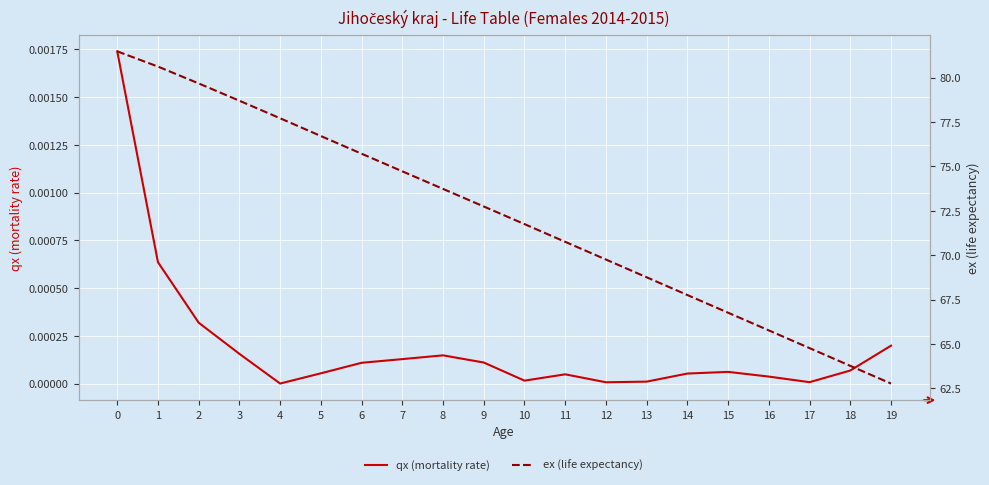

List the labels in order of ex (life expectancy) value, largest first.

0, 1, 2, 3, 4, 5, 6, 7, 8, 9, 10, 11, 12, 13, 14, 15, 16, 17, 18, 19